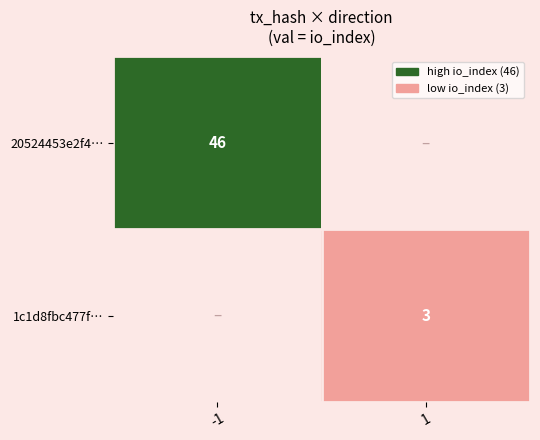

At how many categories does at least one series exceed 29?

1